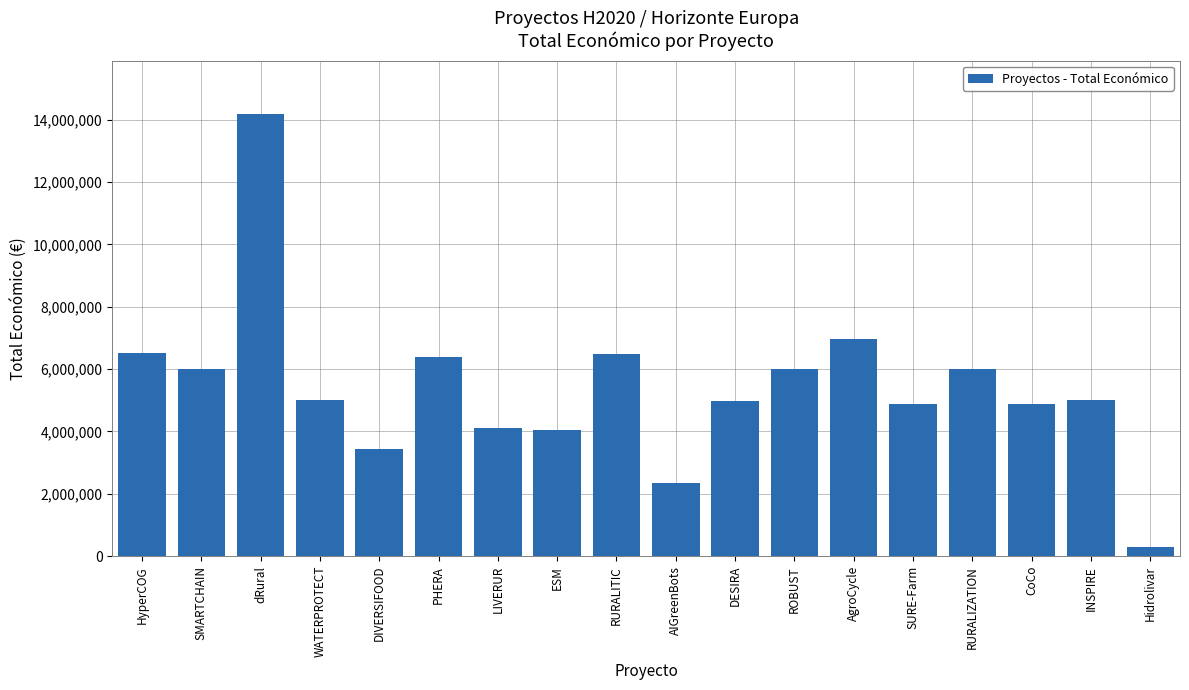

At which category does the chart reach its peak across all series?

dRural